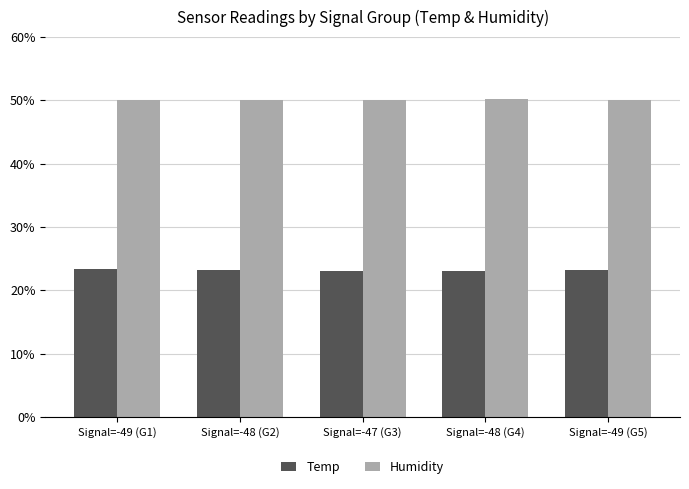

Are the bars grouped side by side (vs. stacked)?

Yes